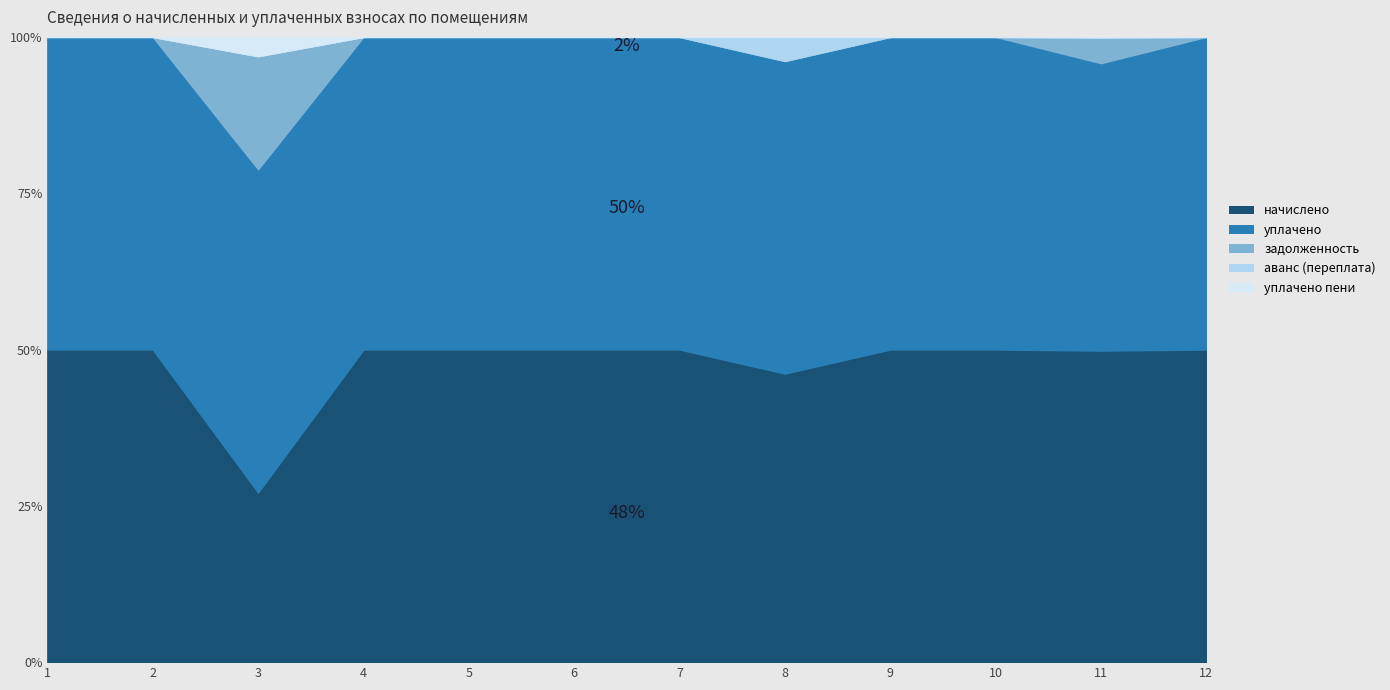

Reading left to right, what are all the values shown in this chart?

начислено: 7369.2	7518.2	11890.1	7220.2	7468.6	11757.6	11857.0	7601.0	8959.0	11923.2	7683.8	7319.5
уплачено: 7369.2	7518.2	22646.0	7220.2	7468.6	11757.6	11857.0	8234.5	8959.0	11923.2	7089.9	7319.5
задолженность: 0.0	0.0	7926.7	0.0	0.0	0.0	0.0	0.0	0.0	0.0	640.3	0.0
аванс (переплата): 0.0	0.0	0.0	0.0	0.0	0.0	0.0	633.4	0.0	0.0	0.0	0.0
уплачено пени: 0.0	0.0	1349.6	0.0	0.0	0.0	0.0	0.0	0.0	0.0	8.5	0.0